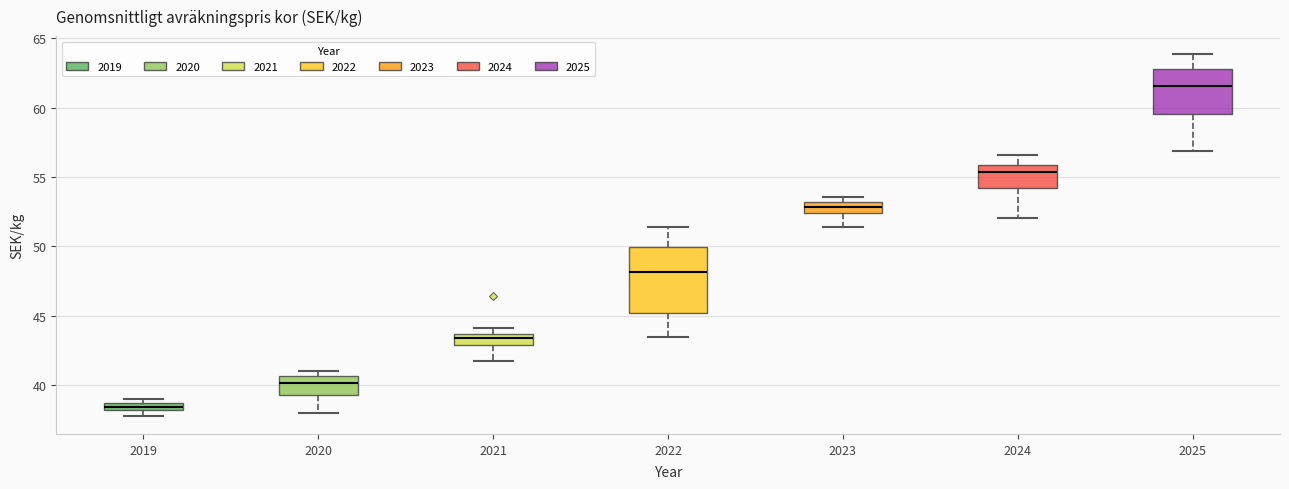

Where does the lower whisker of the box at x = 2023 end on the y-axis? The values are not printed on the chart, so give them approximately, as read against the axis.

51.5